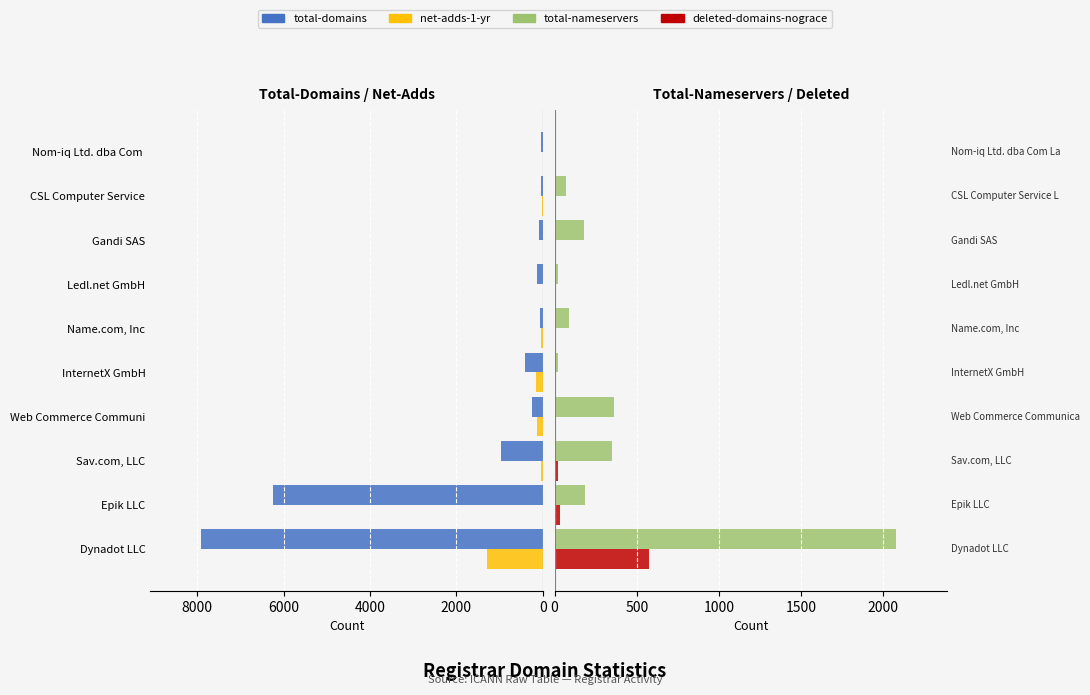

Which series has the widest spread of values?

total-domains